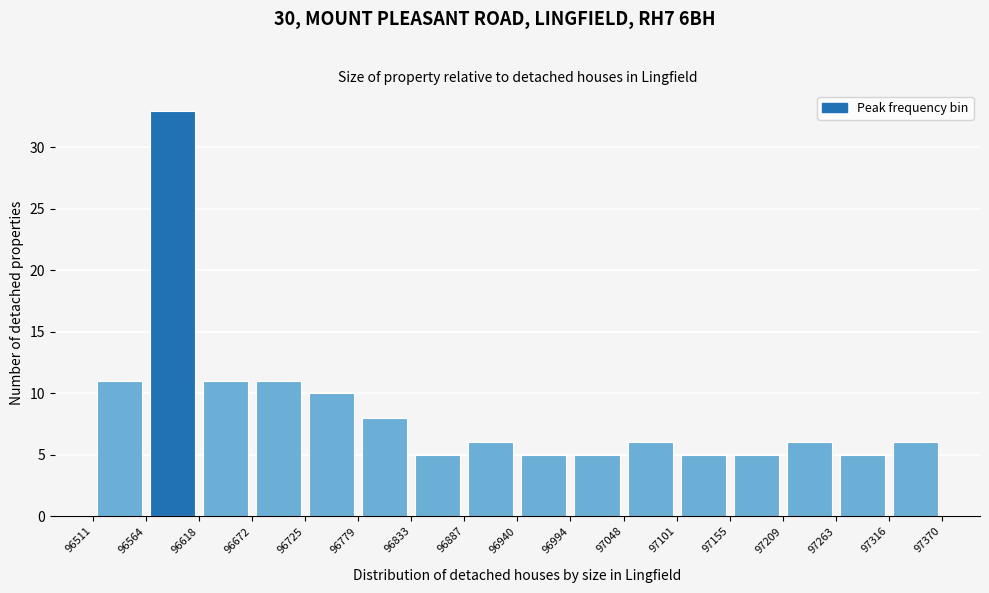

Reading left to right, list every bar in this chart as the range it spans on the x-axis followed by its height. The values are not printed on the chart, so give them approximately, as read against the axis.

96511 to 96564: 11
96564 to 96618: 33
96618 to 96672: 11
96672 to 96725: 11
96725 to 96779: 10
96779 to 96833: 8
96833 to 96887: 5
96887 to 96940: 6
96940 to 96994: 5
96994 to 97048: 5
97048 to 97101: 6
97101 to 97155: 5
97155 to 97209: 5
97209 to 97263: 6
97263 to 97316: 5
97316 to 97370: 6